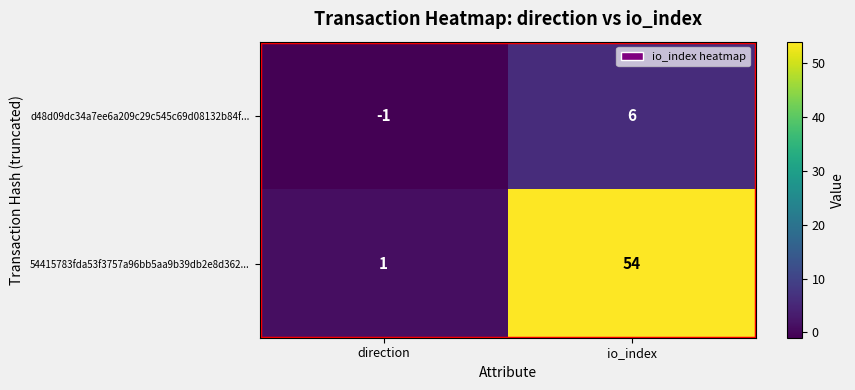

Rank the series by their average value, from lowest to highest.

d48d09dc34a7ee6a209c29c545c69d08132b84f..., 54415783fda53f3757a96bb5aa9b39db2e8d362...